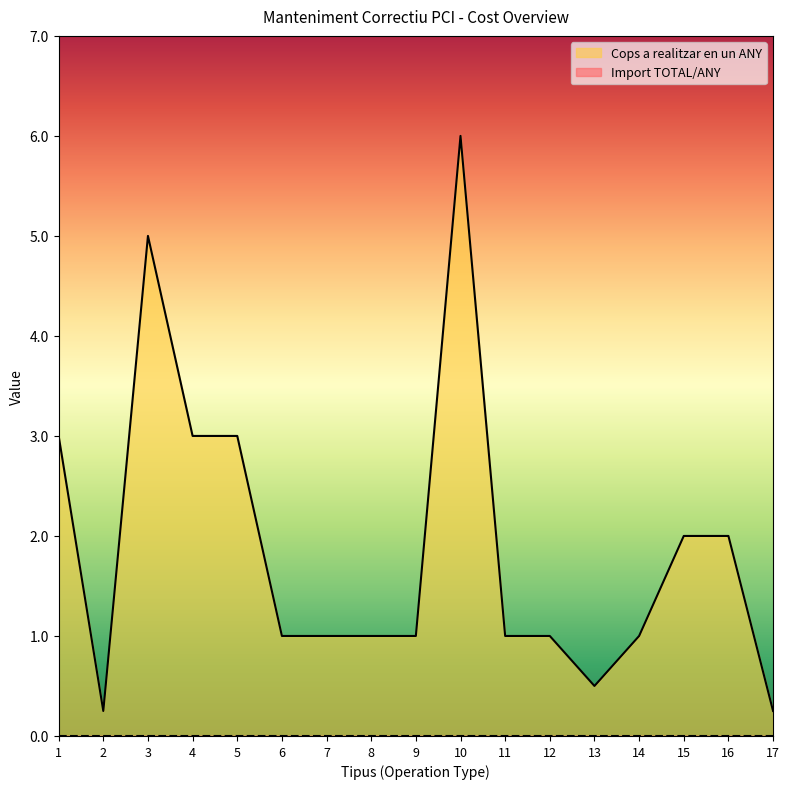

At which label is the value closest to 3?

1